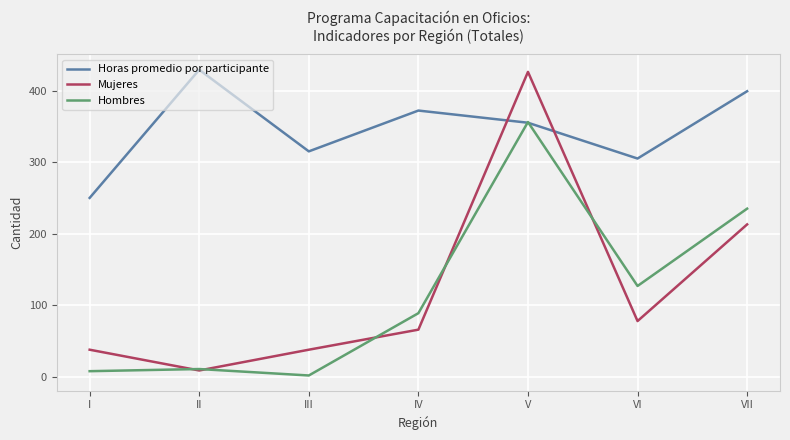

The value of Mujeres at III is 19. True or false?

False